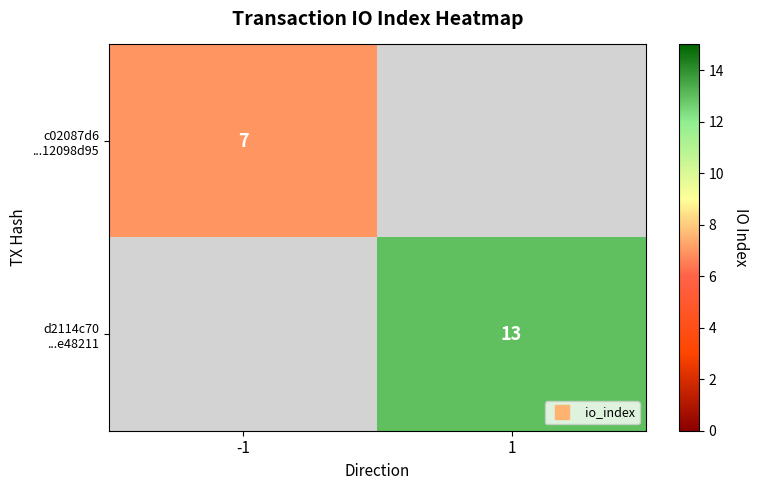

Rank the categories by c02087d6 ...12098d95 value from lowest to highest.

-1, 1